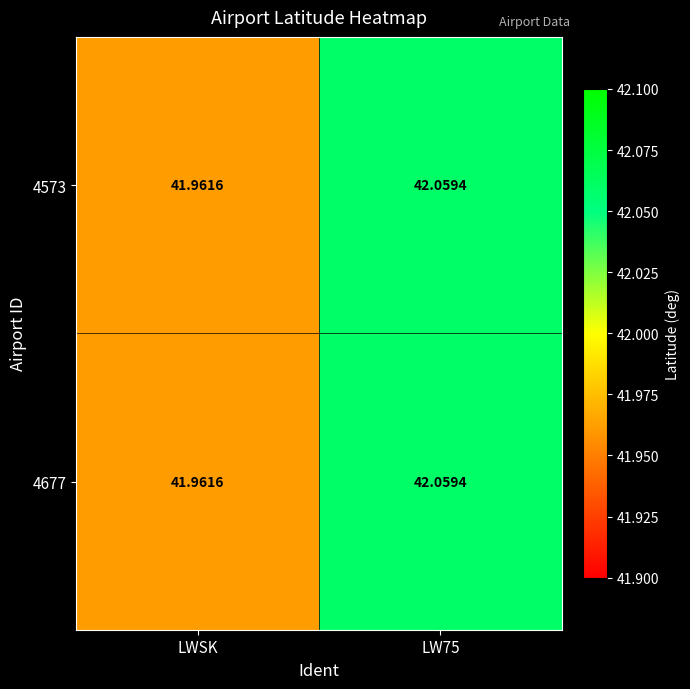

At how many categories does at least one series exceed 41?

2